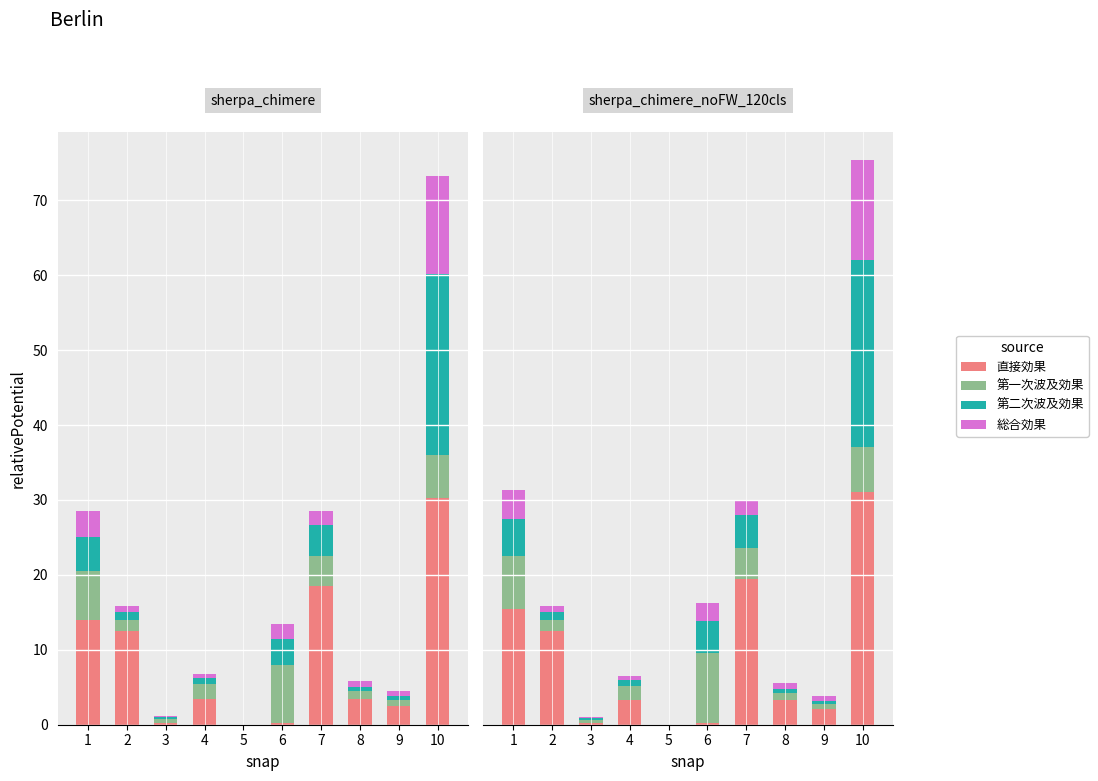

Which has a higher value, 8 or 2?

2